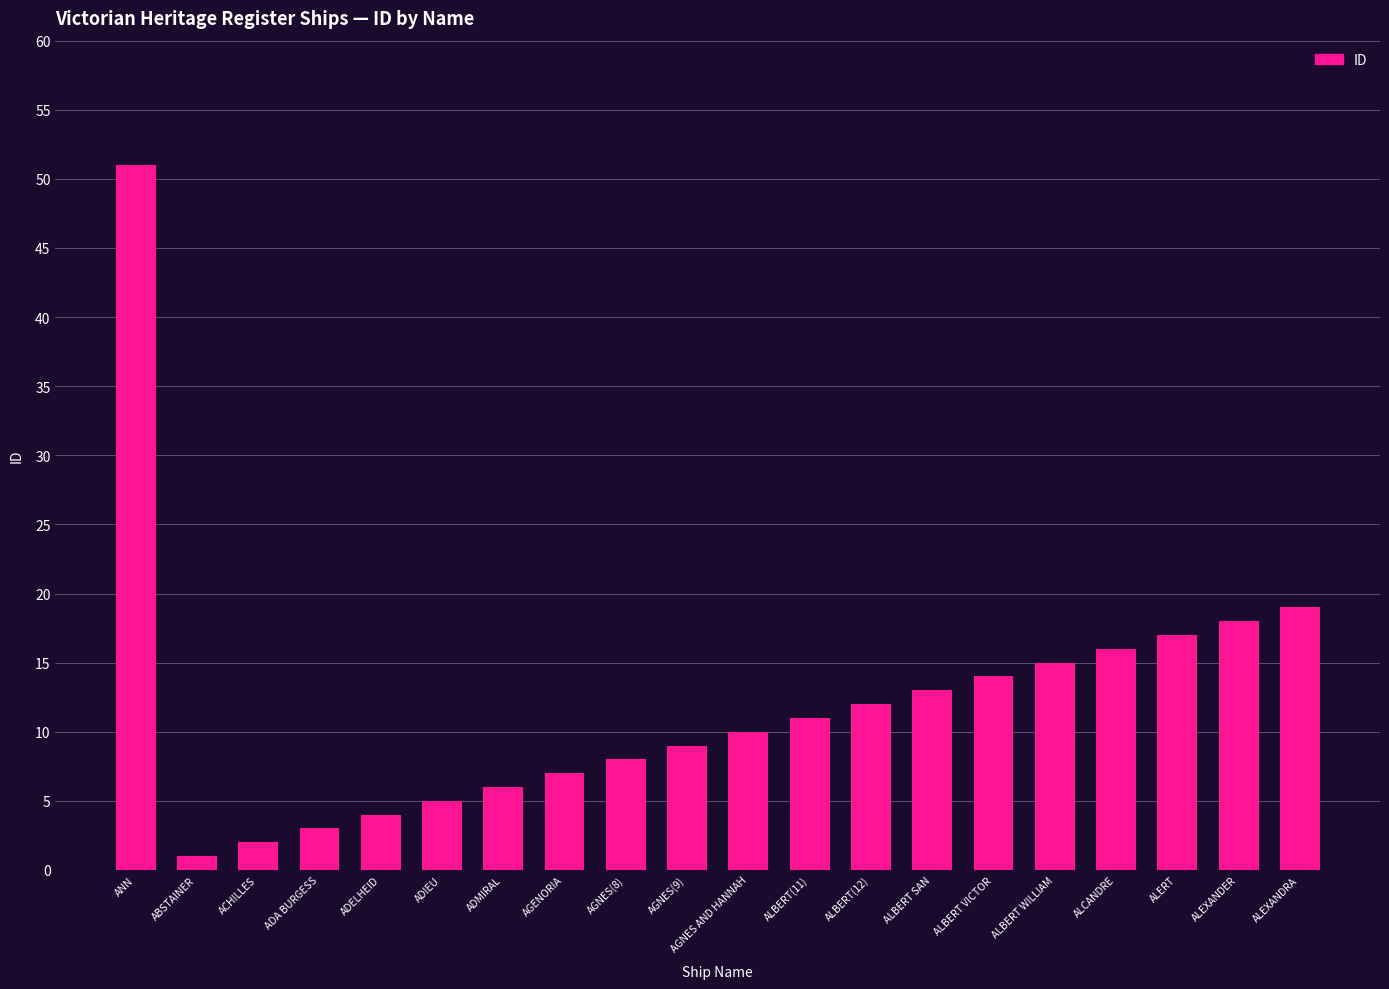

List the labels in order of value, smallest first.

ABSTAINER, ACHILLES, ADA BURGESS, ADELHEID, ADIEU, ADMIRAL, AGENORIA, AGNES(8), AGNES(9), AGNES AND HANNAH, ALBERT(11), ALBERT(12), ALBERT SAN, ALBERT VICTOR, ALBERT WILLIAM, ALCANDRE, ALERT, ALEXANDER, ALEXANDRA, ANN